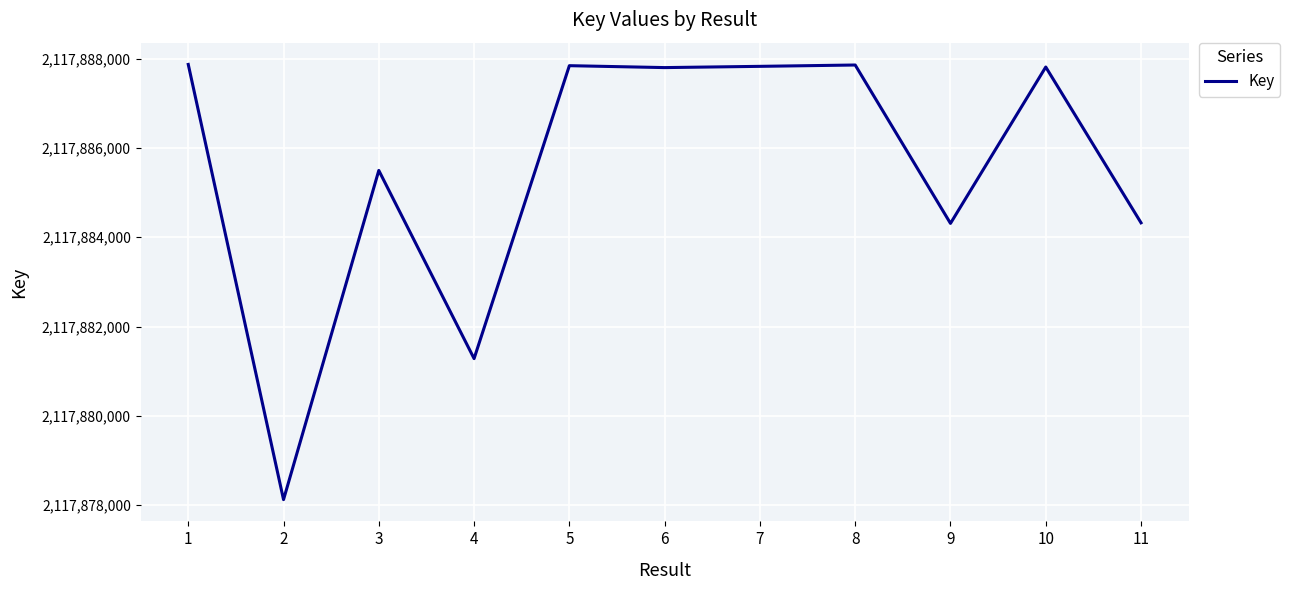

Read the value at 3.

2117885497